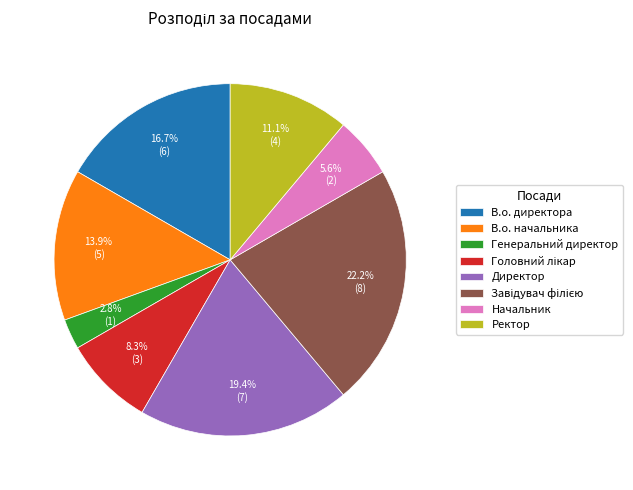

Is there a majority slice in this chart?

No